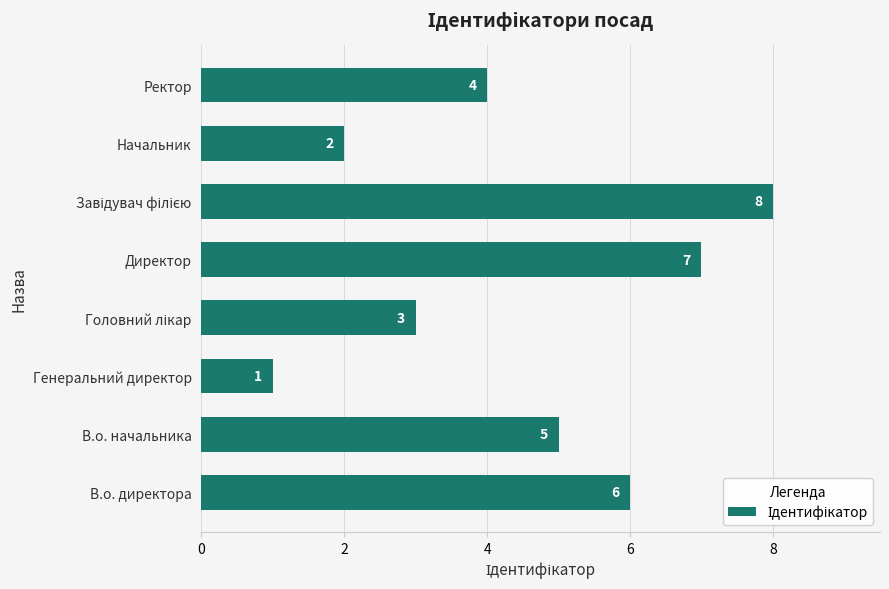

Reading bottom to top, list all the values displayed in this chart.

6	5	1	3	7	8	2	4